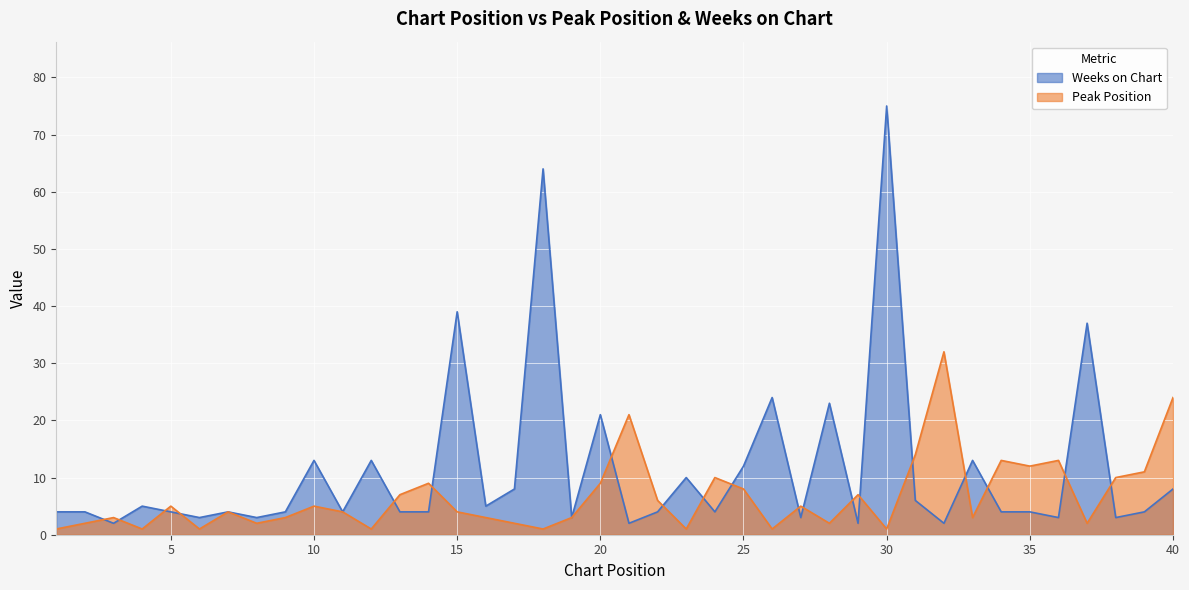

What is the value of the Peak Position point at the 13th from the left?

7